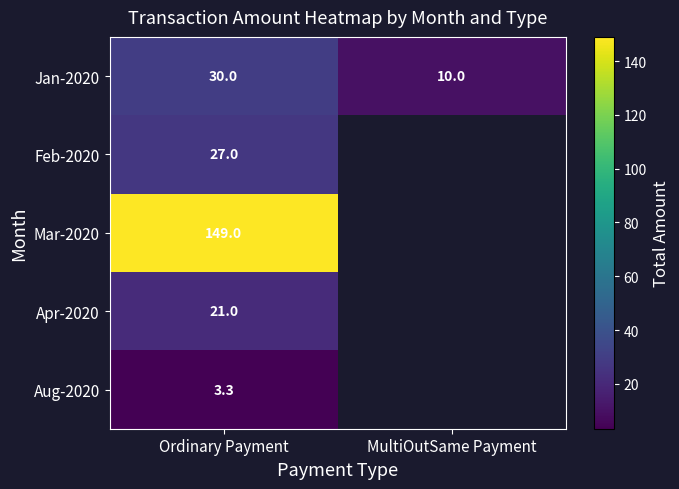

How many distinct data groups are displayed?

5